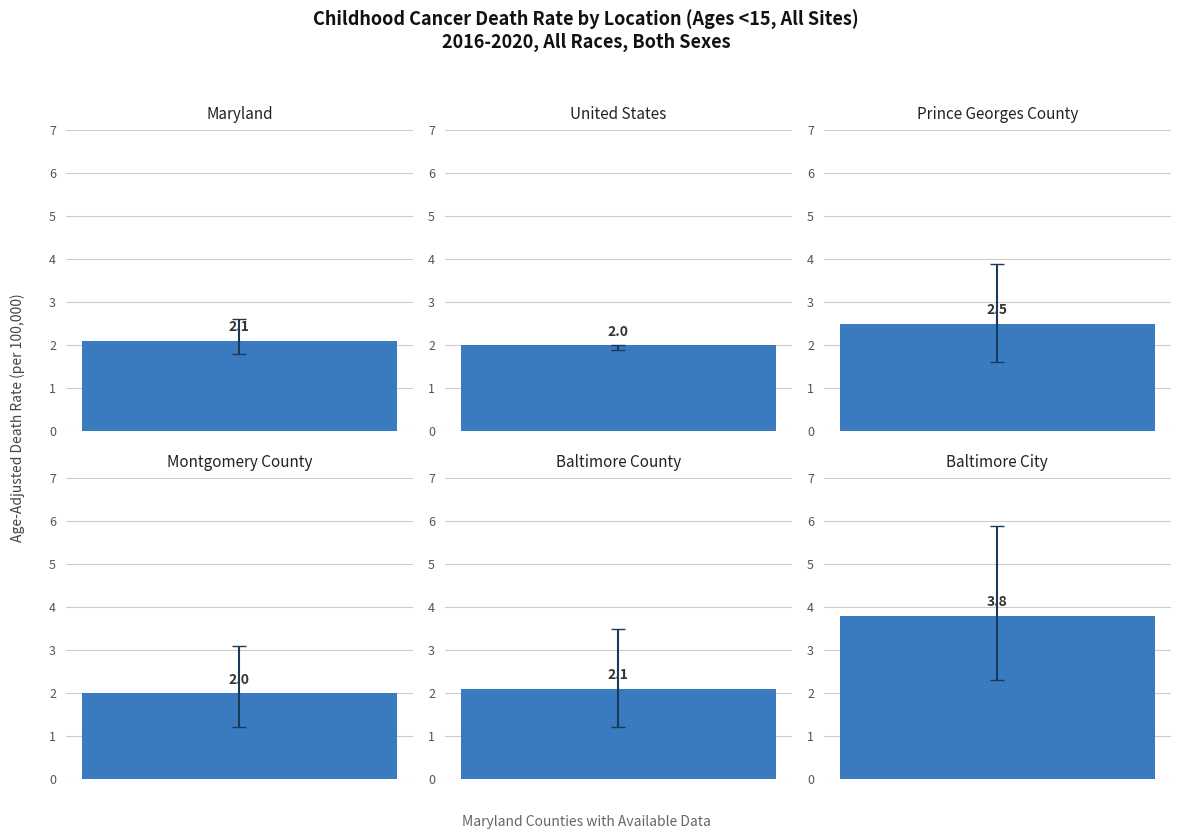

Which has a higher value, Prince Georges County or United States?

Prince Georges County